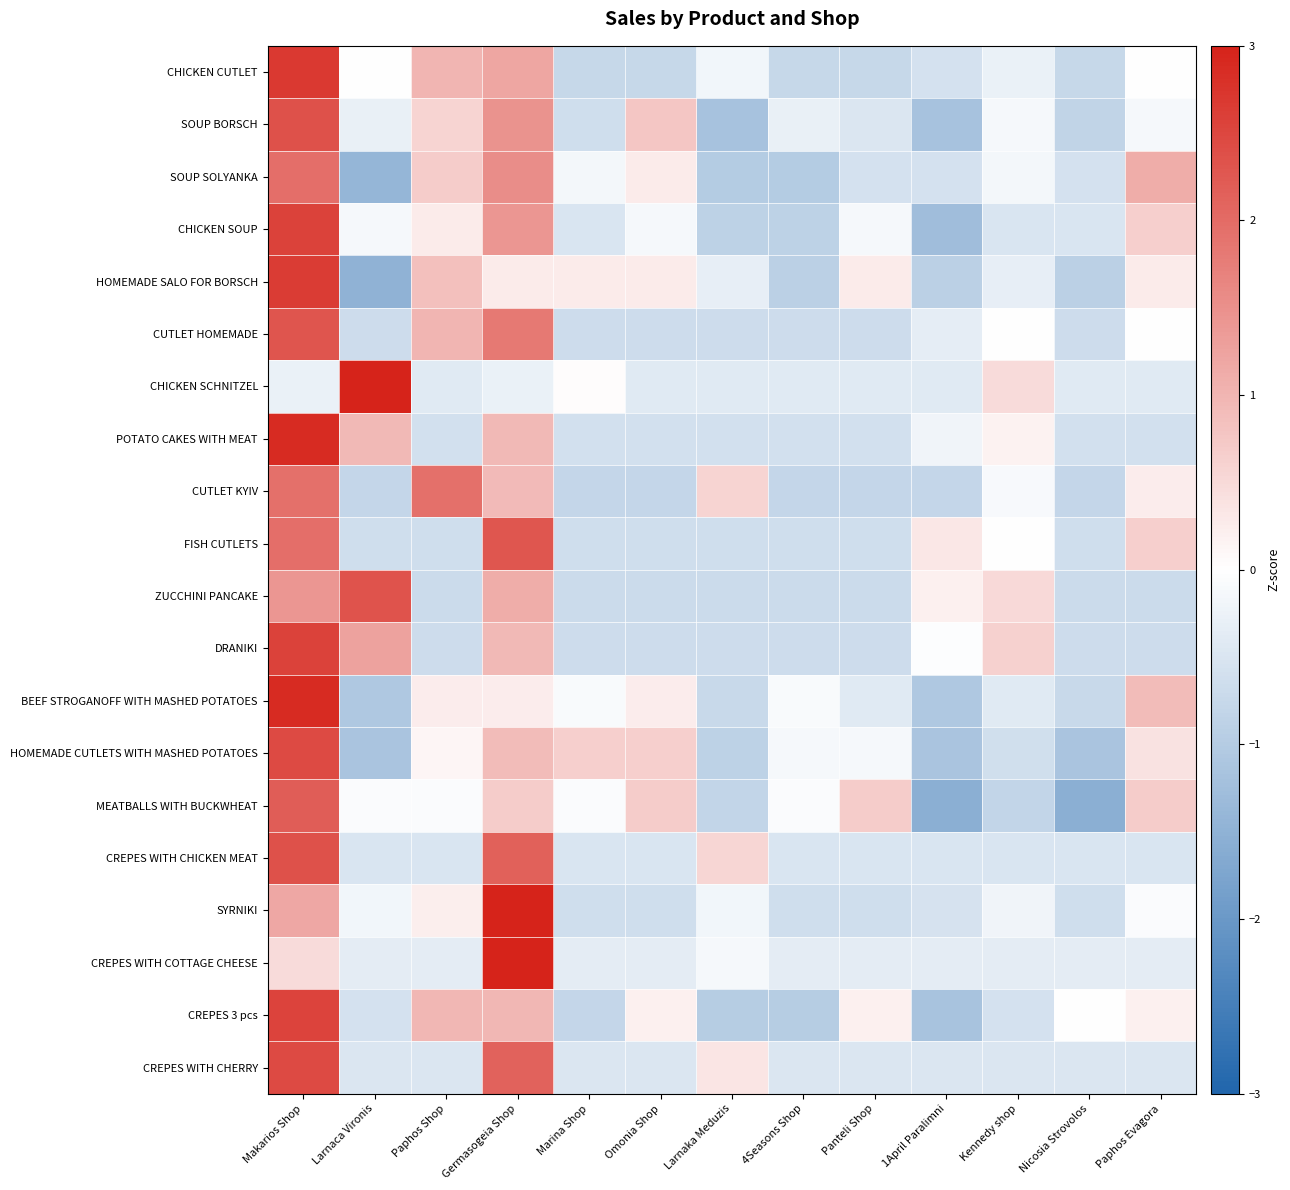

Which category has the highest value across all series?

Germasogeia Shop